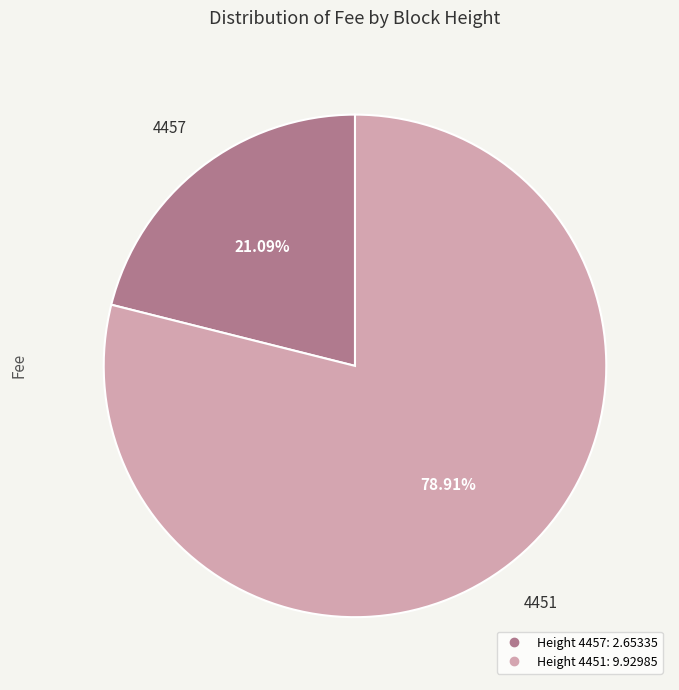

Is there any slice that represents more than half of the pie?

Yes